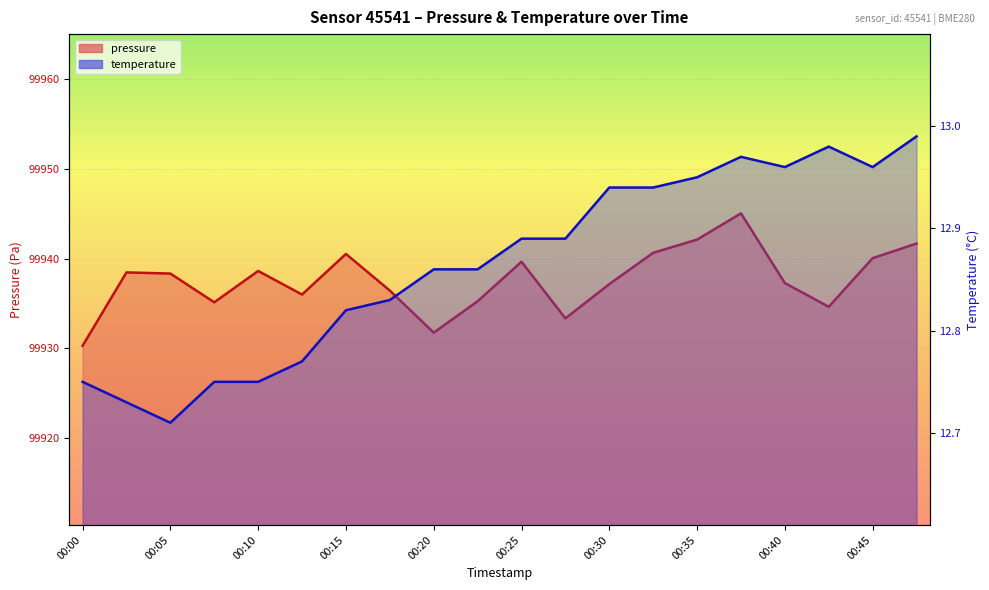

Which category has the lowest value in the temperature series?

00:05